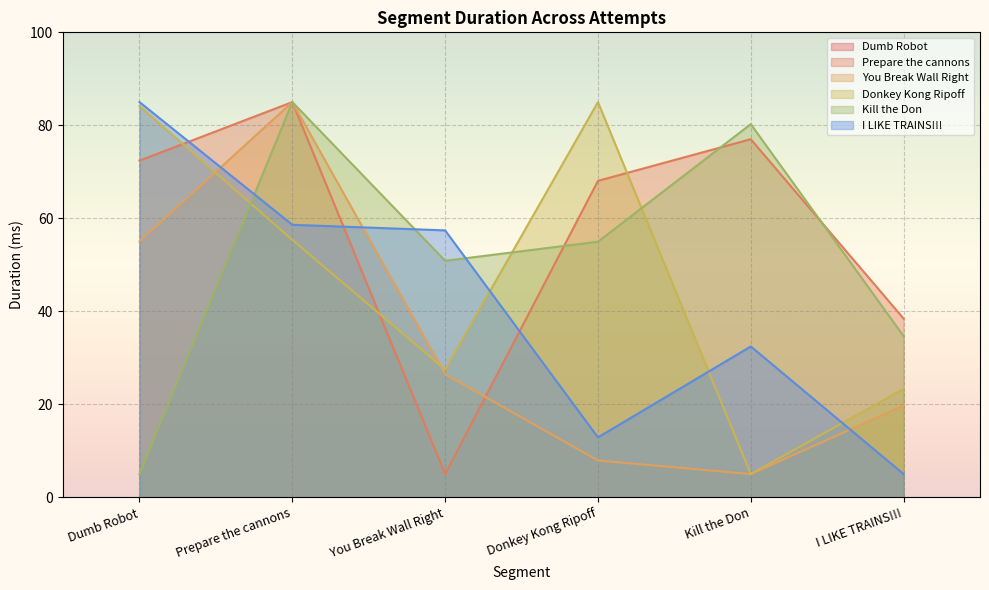

What is the highest value of the Kill the Don series?

85.0